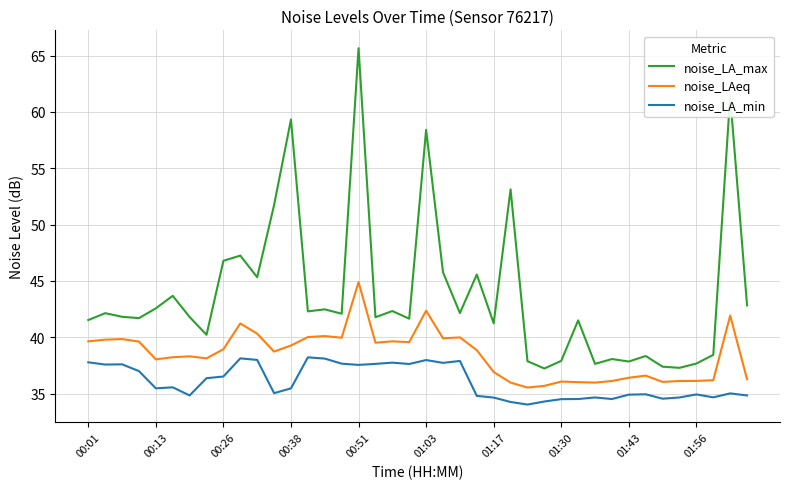

List the series in order of their peak value, lowest first.

noise_LA_min, noise_LAeq, noise_LA_max